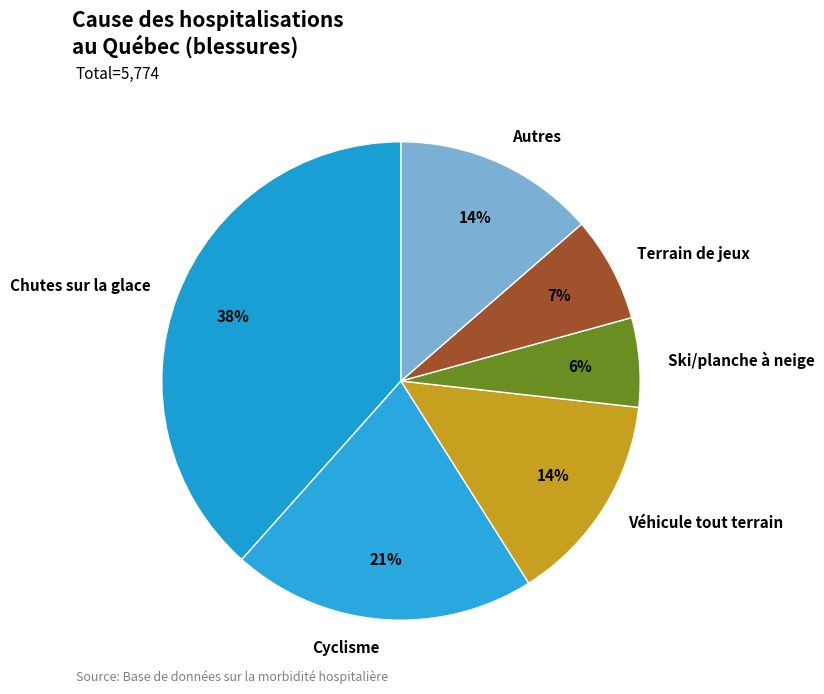

The Chutes sur la glace slice represents 38% of the pie. True or false?

True